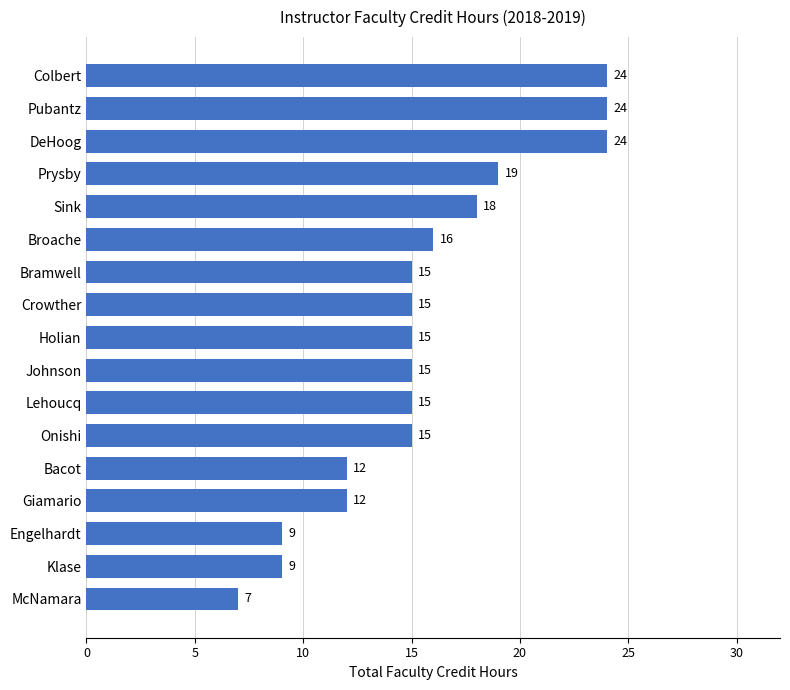

What is the average value?

16